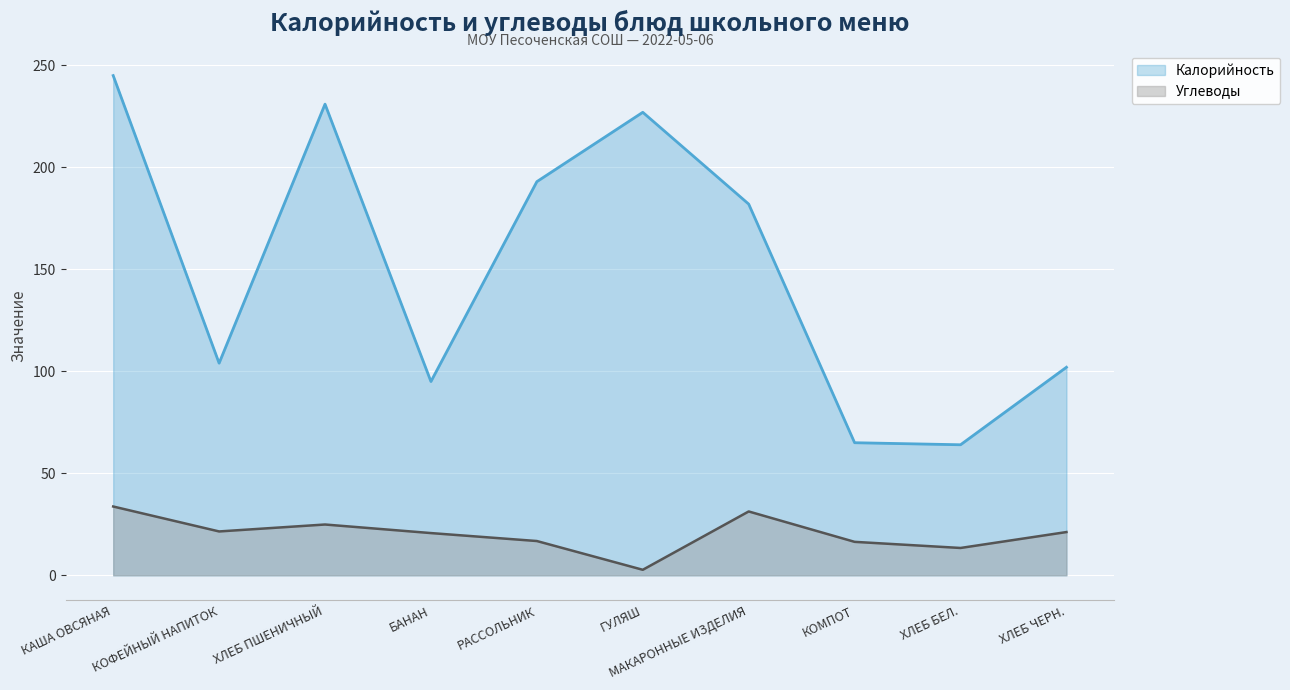

Is it true that Углеводы equals 31.3 at МАКАРОННЫЕ ИЗДЕЛИЯ?

True